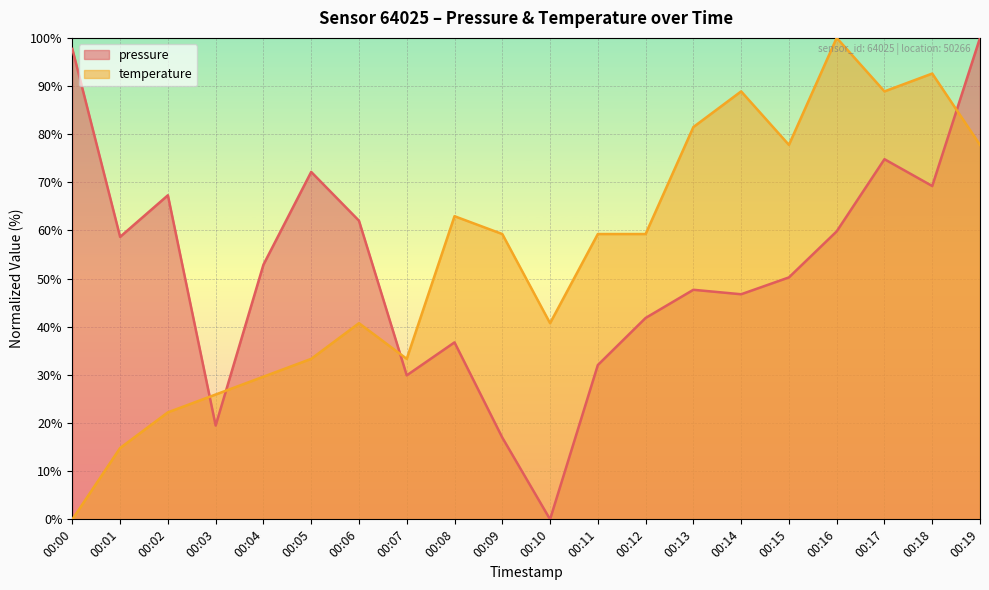

Reading left to right, what are all the values shown in this chart?

pressure: 97.7	58.7	67.3	19.5	52.9	72.2	62.0	29.9	36.8	17.0	0.0	32.0	41.8	47.7	46.8	50.2	59.8	74.8	69.2	100.0
temperature: 0.0	14.8	22.2	25.9	29.6	33.3	40.7	33.3	63.0	59.3	40.7	59.3	59.3	81.5	88.9	77.8	100.0	88.9	92.6	77.8